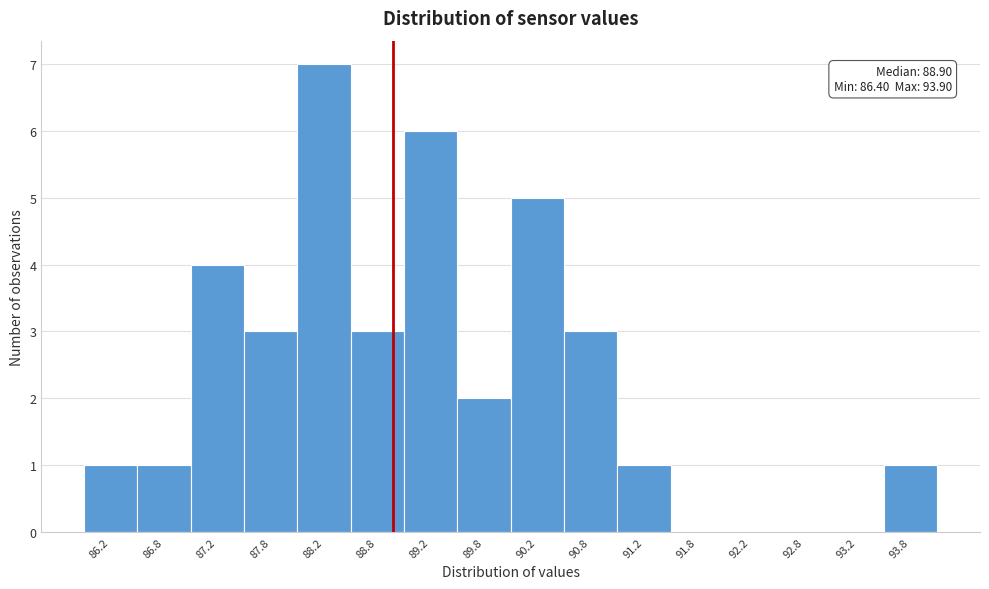

Which range on the x-axis has the tallest bar?

88.0 to 88.5